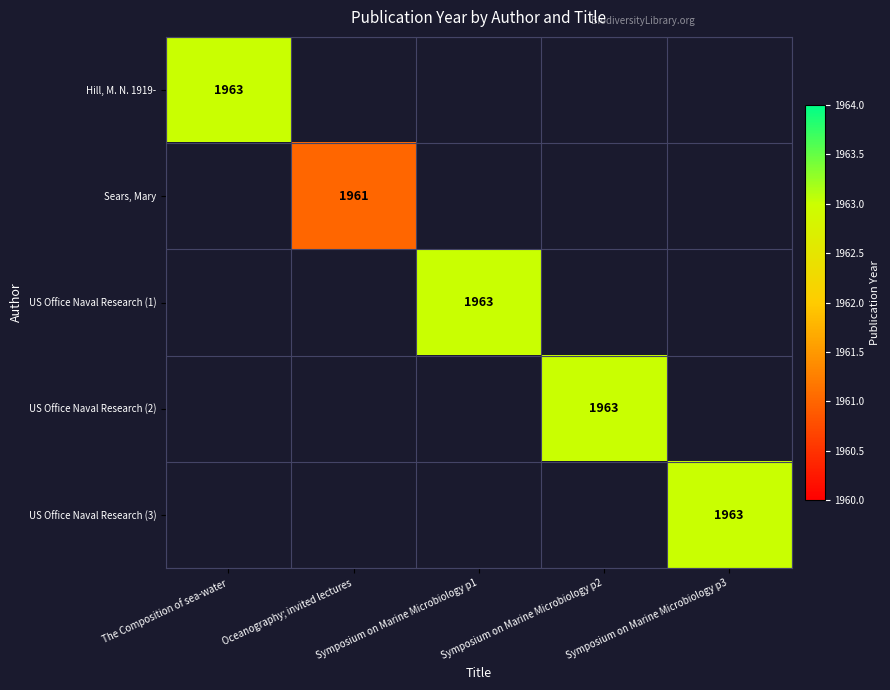

The Hill, M. N. 1919- series shows 1963 at The Composition of sea-water. True or false?

True